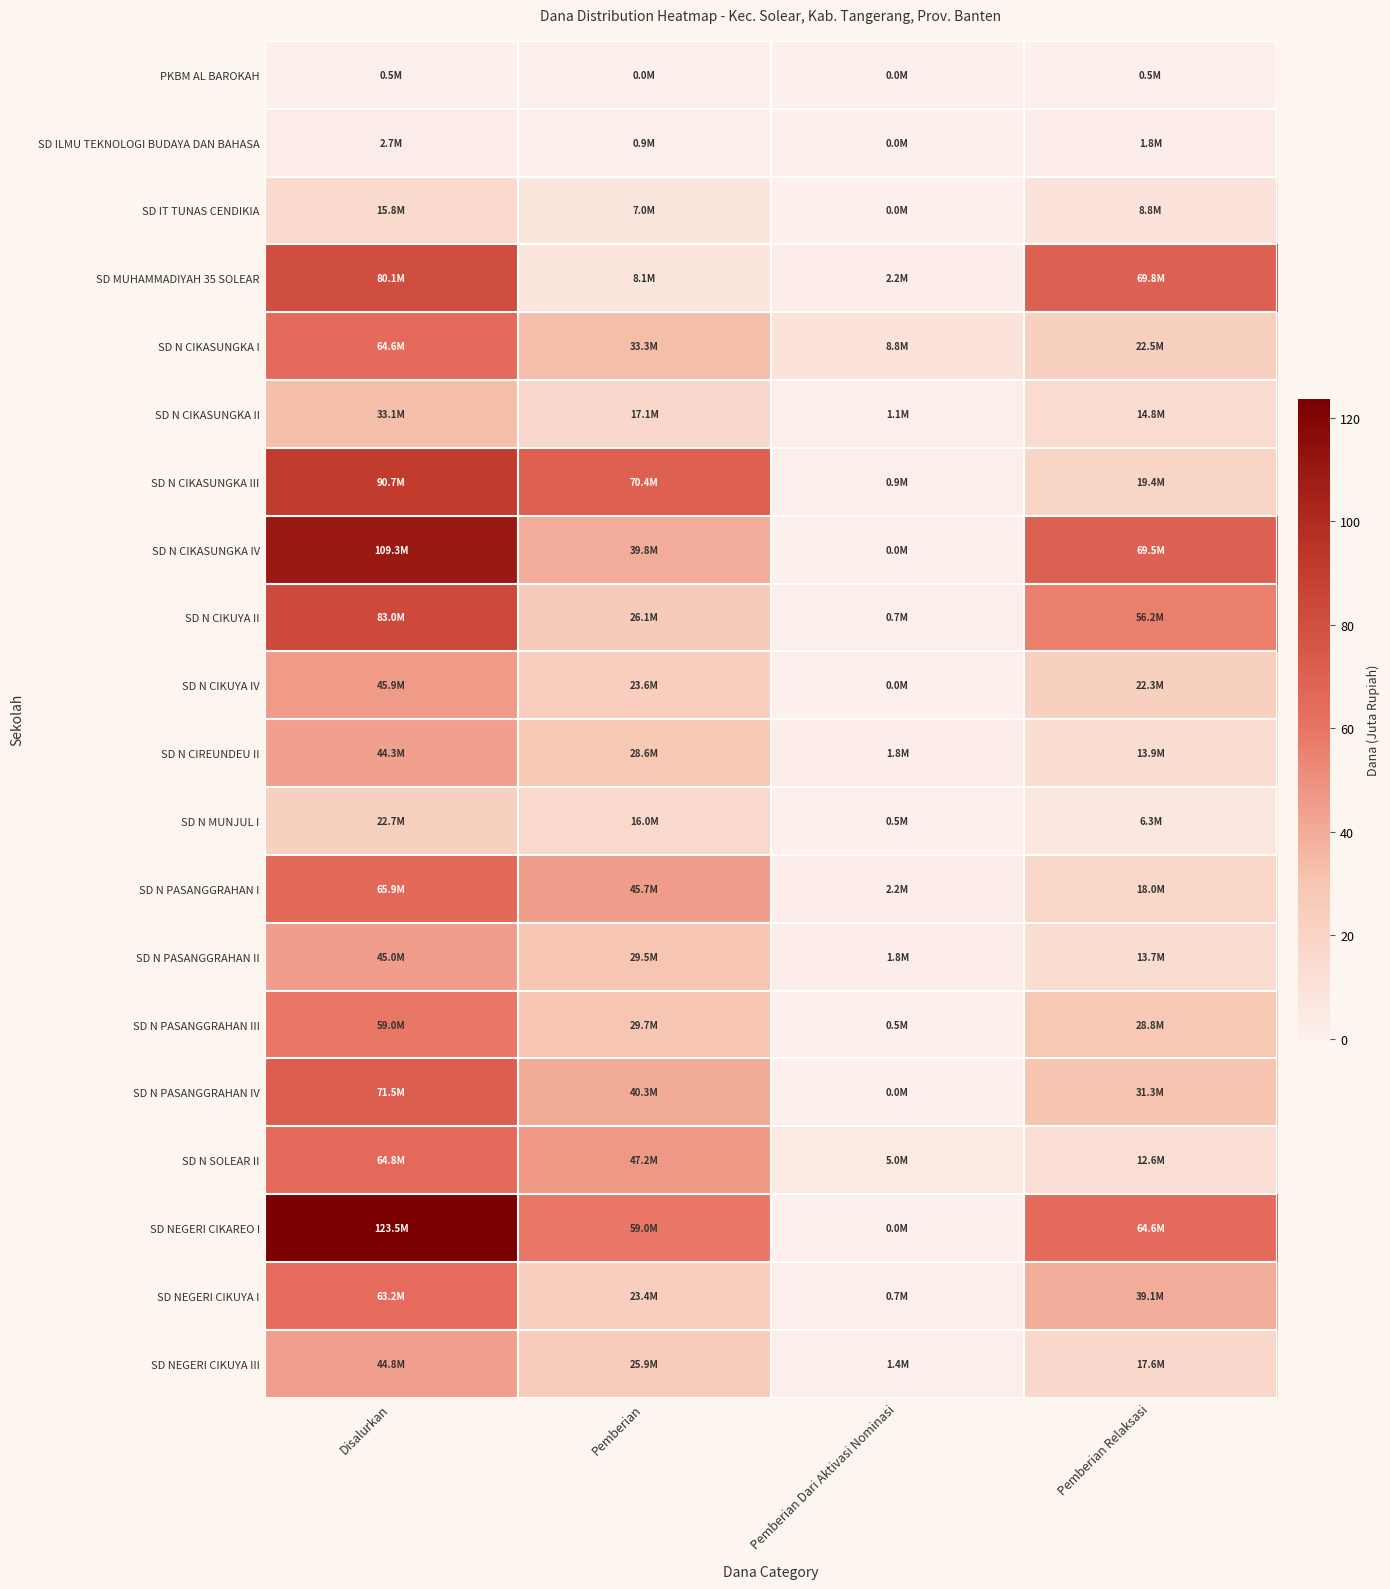

Between Pemberian Dari Aktivasi Nominasi and Disalurkan, which is larger?

Disalurkan